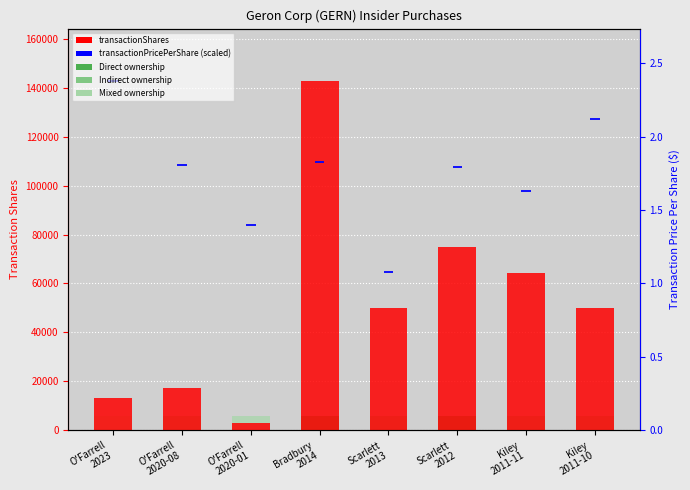

How many bars are there in each group?

2